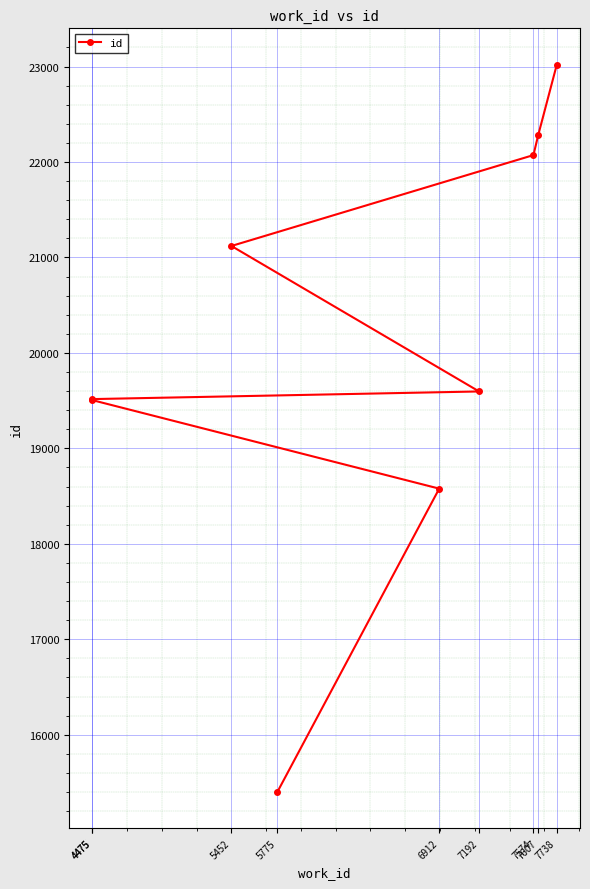

What is the label of the 5th point from the left?

7192